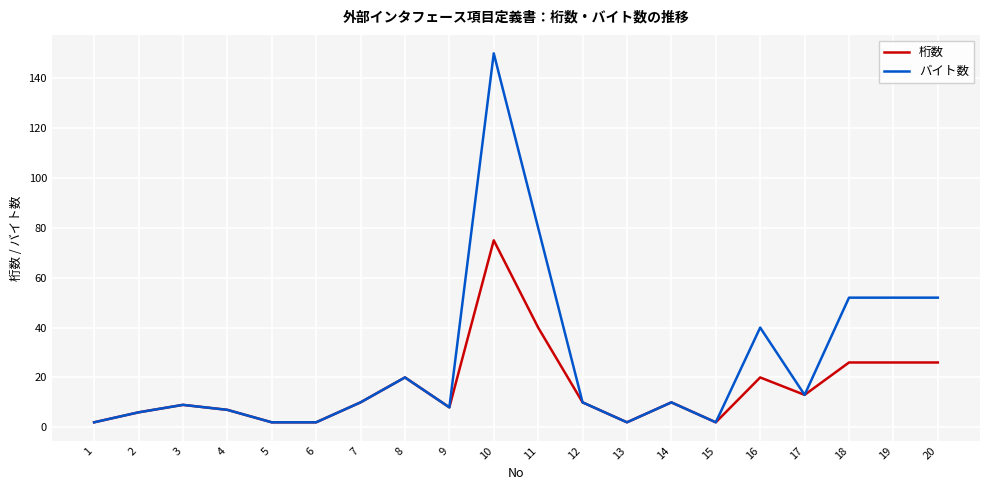

Read the バイト数 value at 3, to the nearest 10.

10